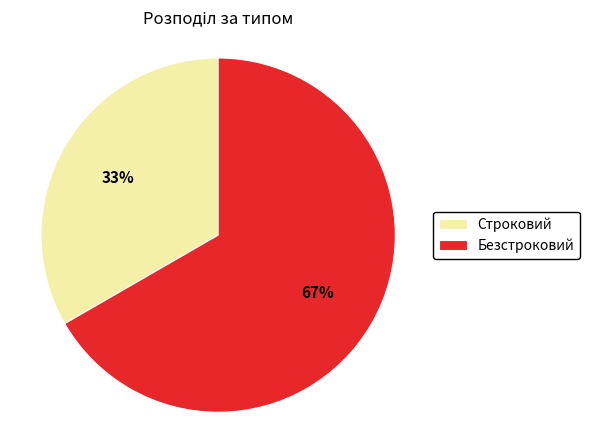

Rank the categories by value from lowest to highest.

Строковий, Безстроковий